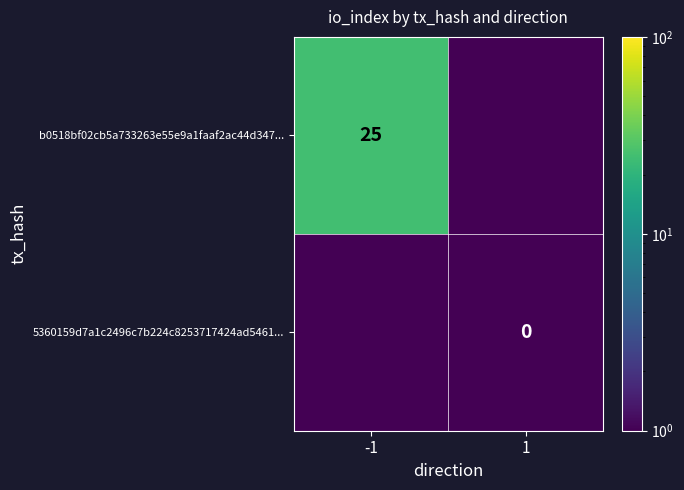

True or false: b0518bf02cb5a733263e55e9a1faaf2ac44d347... has a value of 38.5 at -1.

False